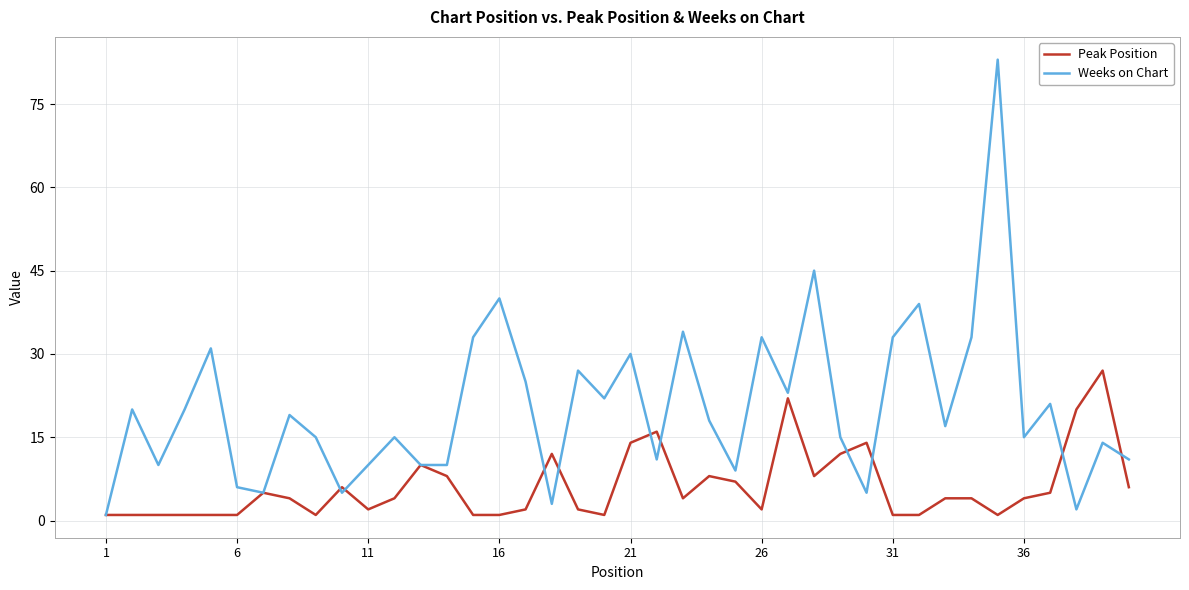

List the series in order of their peak value, highest first.

Weeks on Chart, Peak Position